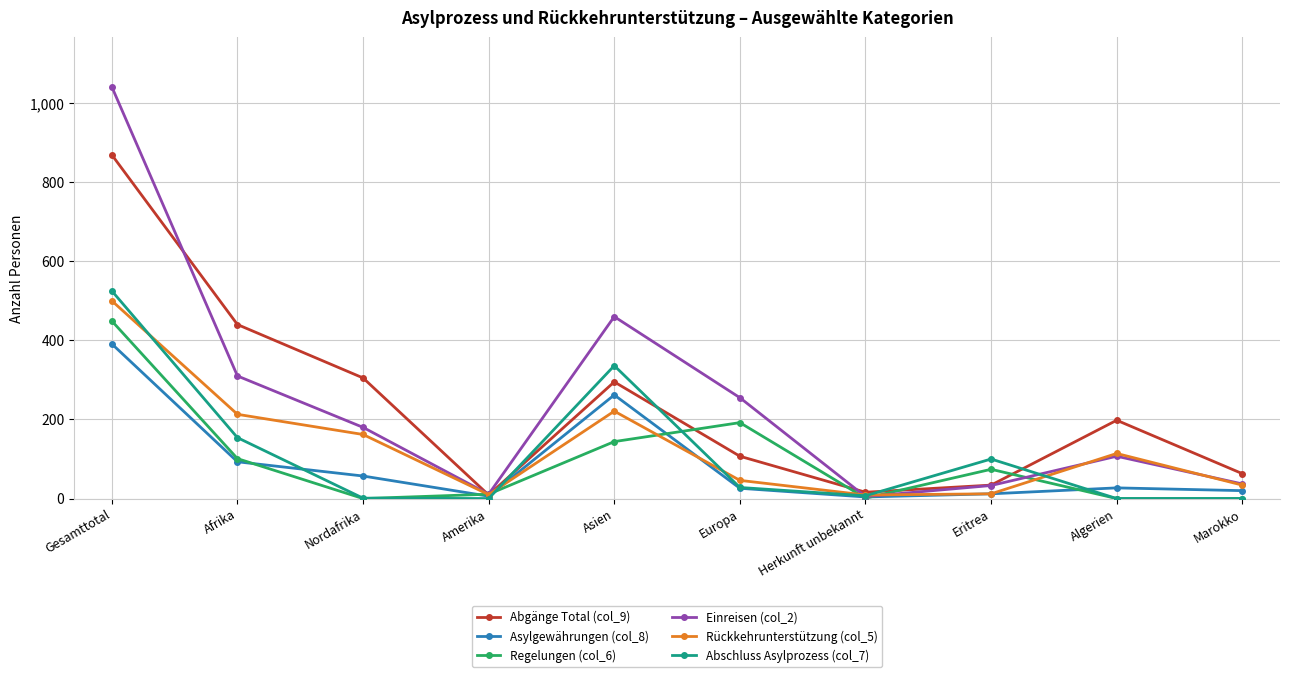

What position from the left is Algerien?

9